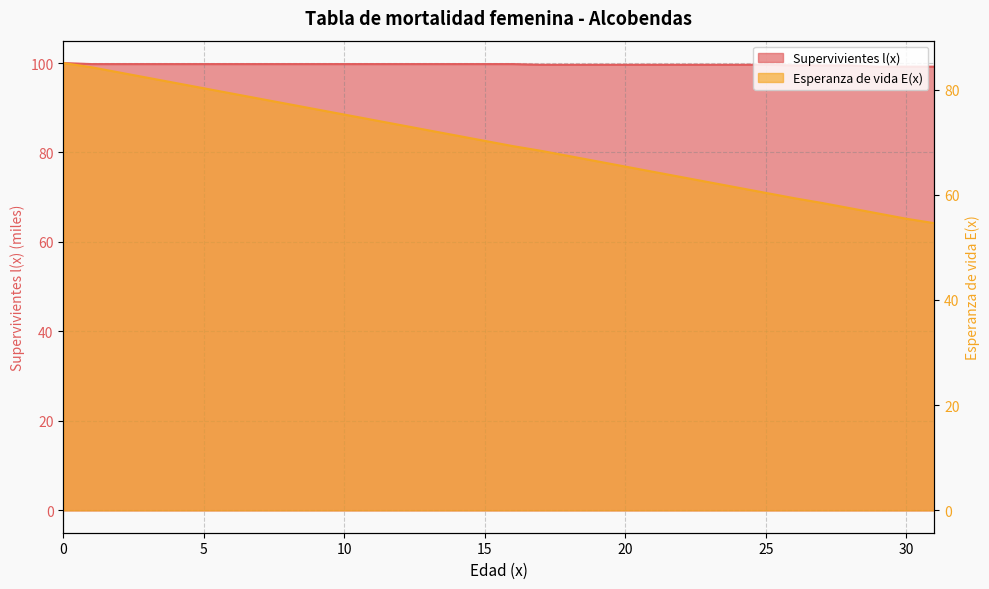

True or false: Esperanza de vida E(x) and Supervivientes l(x) intersect in this chart.

False